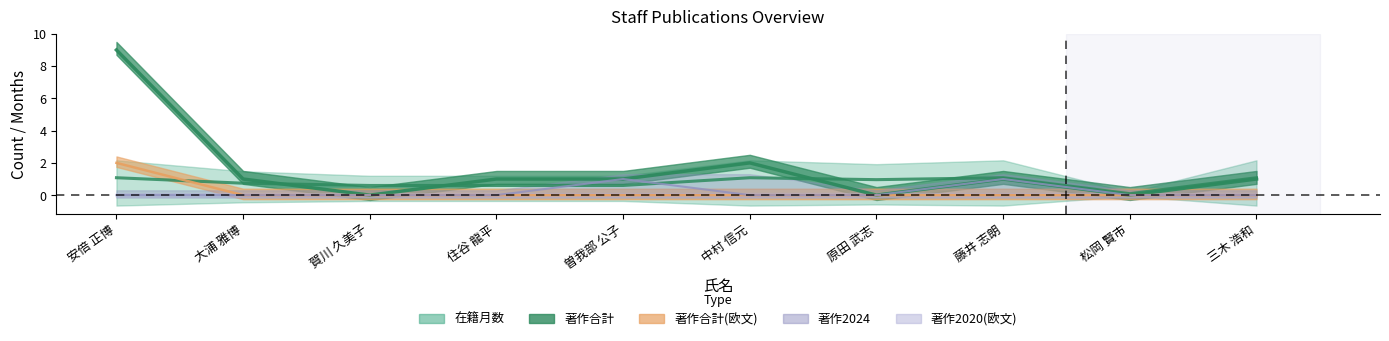

What is the average value of the 著作合計 series?

1.6